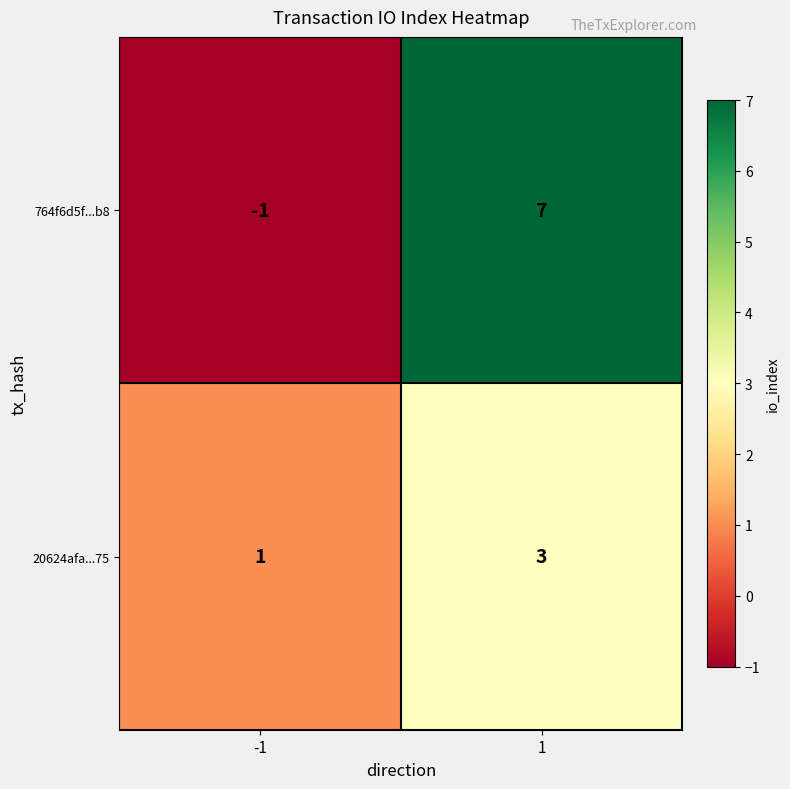

What is the highest value of the 20624afa...75 series?

3